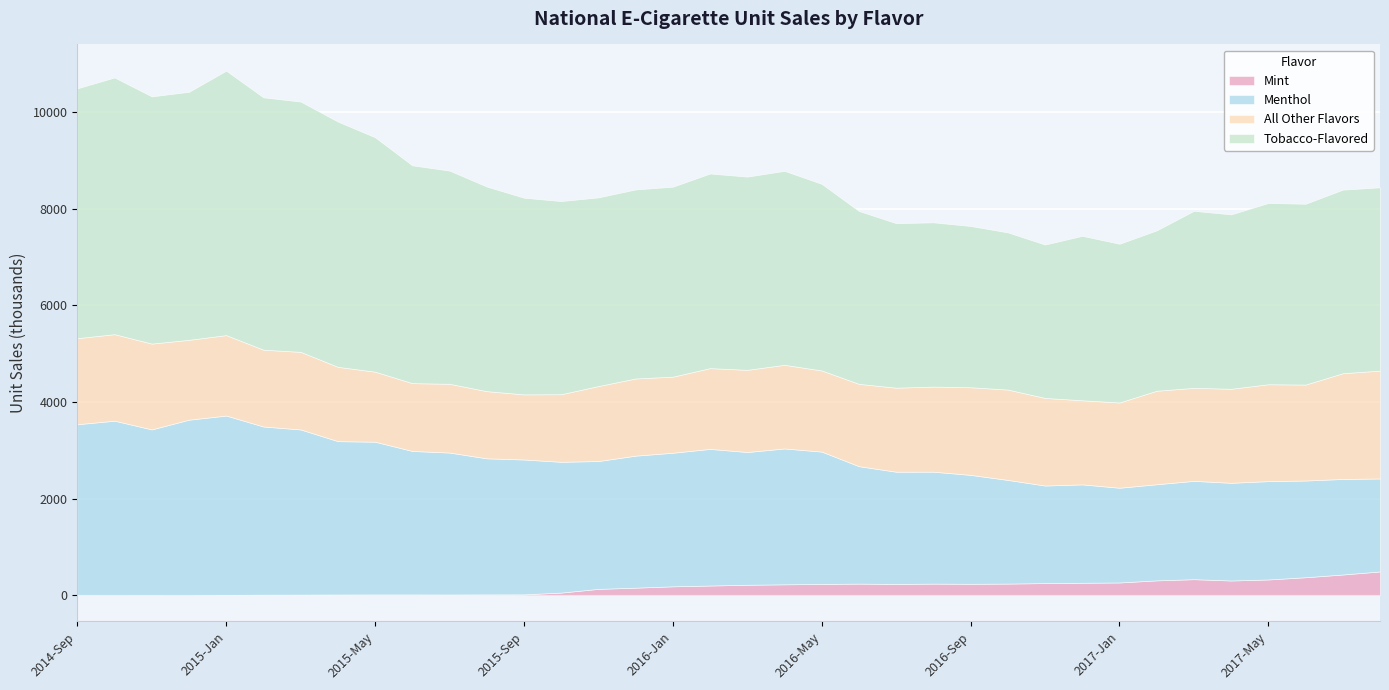

Which series changed the most between 2015-Jun and 2016-Oct?

Tobacco-Flavored